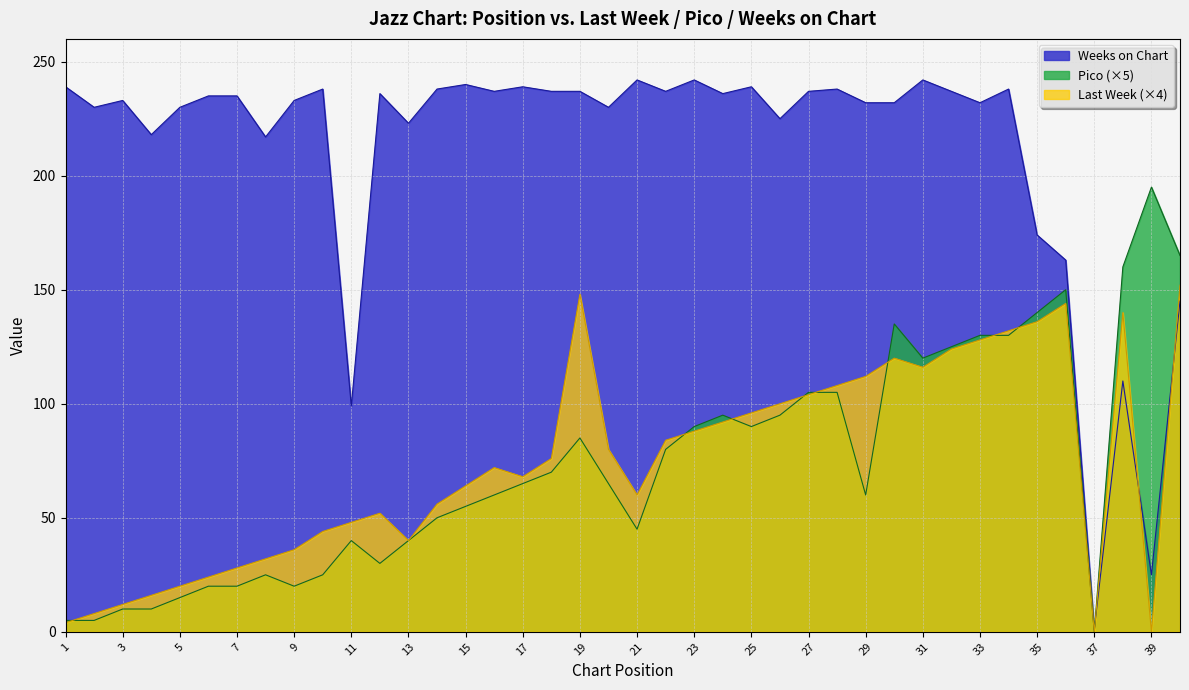

Between 15 and 19, which series saw the biggest shift?

Last Week (×4)